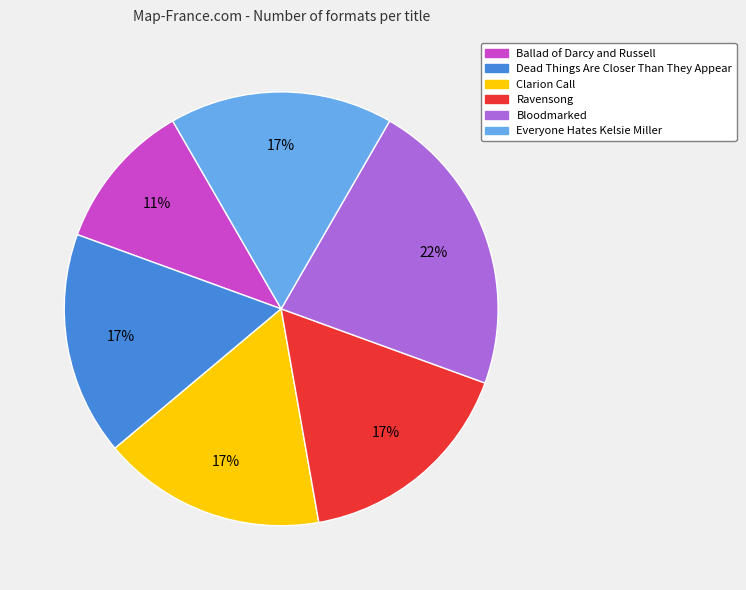

Is the sum of Everyone Hates Kelsie Miller and Ravensong greater than half?

No